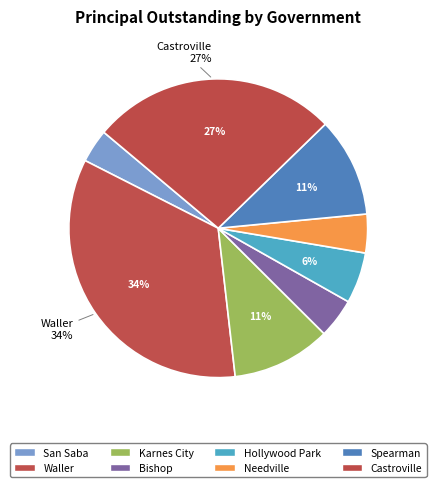

How much of the chart is everything except Bishop?

95.7%